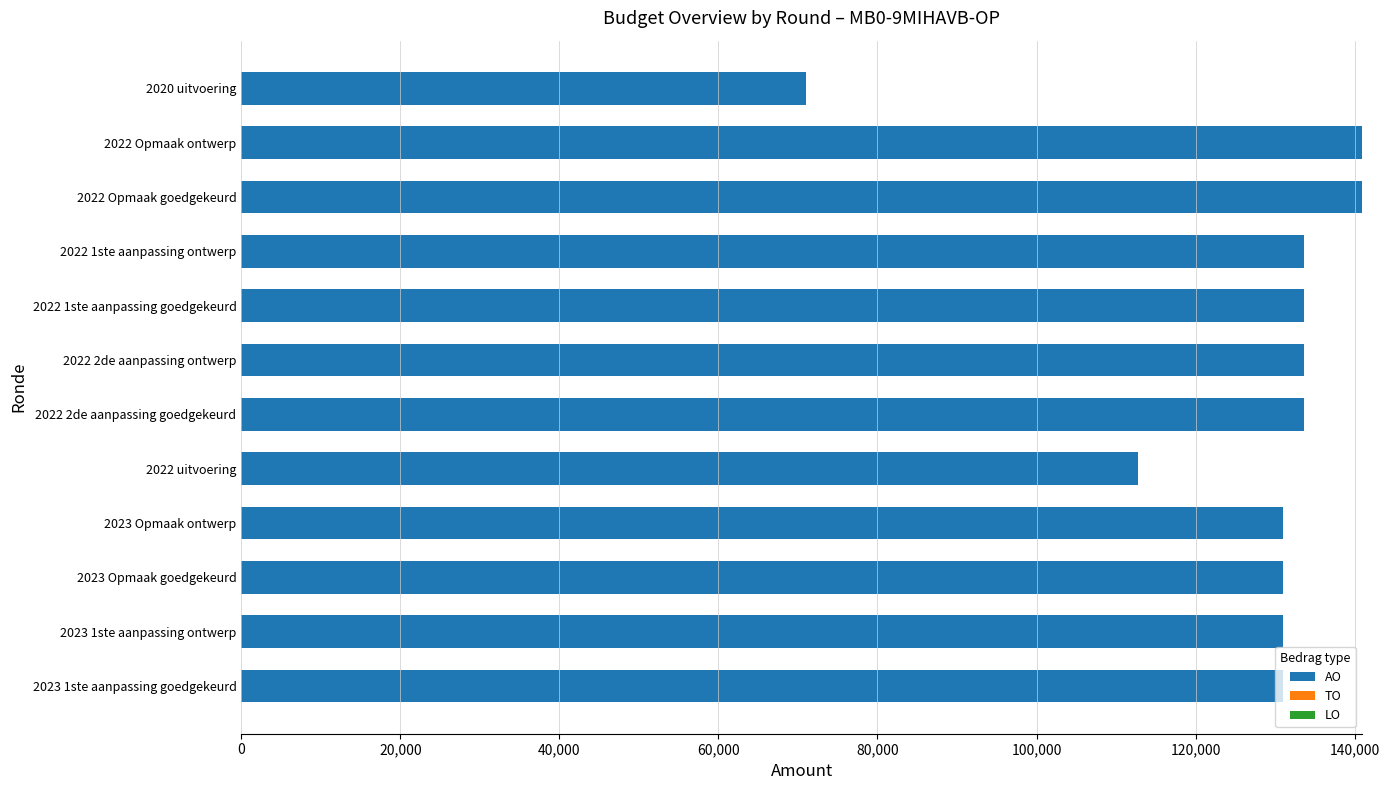

How many bars are there in total?

12